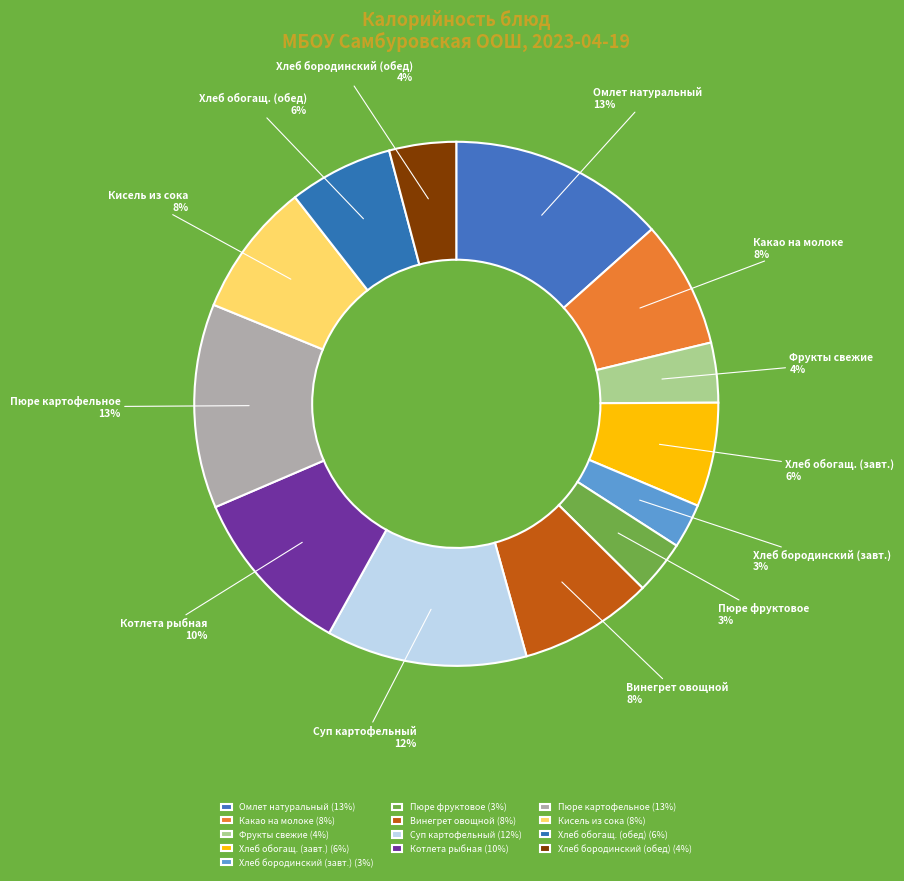

Which has a higher value, Пюре картофельное or Хлеб бородинский (завт.)?

Пюре картофельное